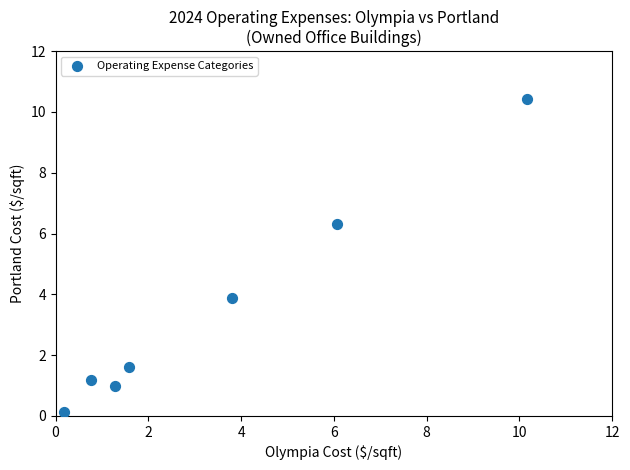

What Y value in the scatter plot is closest to 5?

3.9